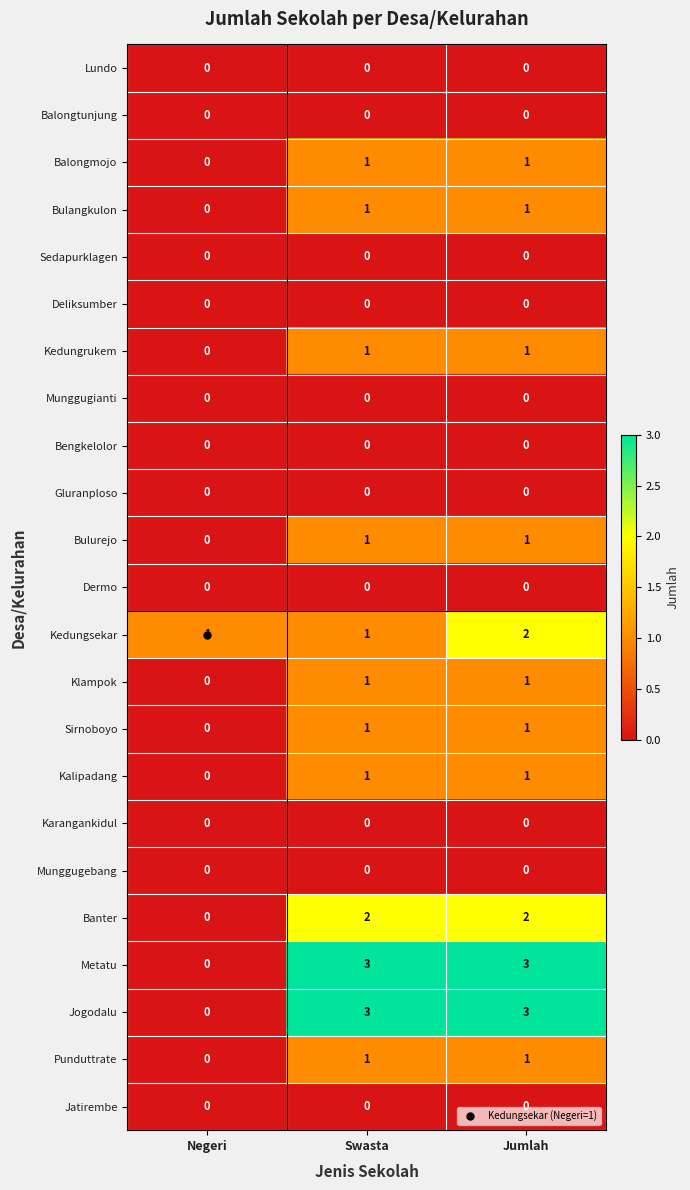

What is the spread (max minus min) of values at Jumlah?

3